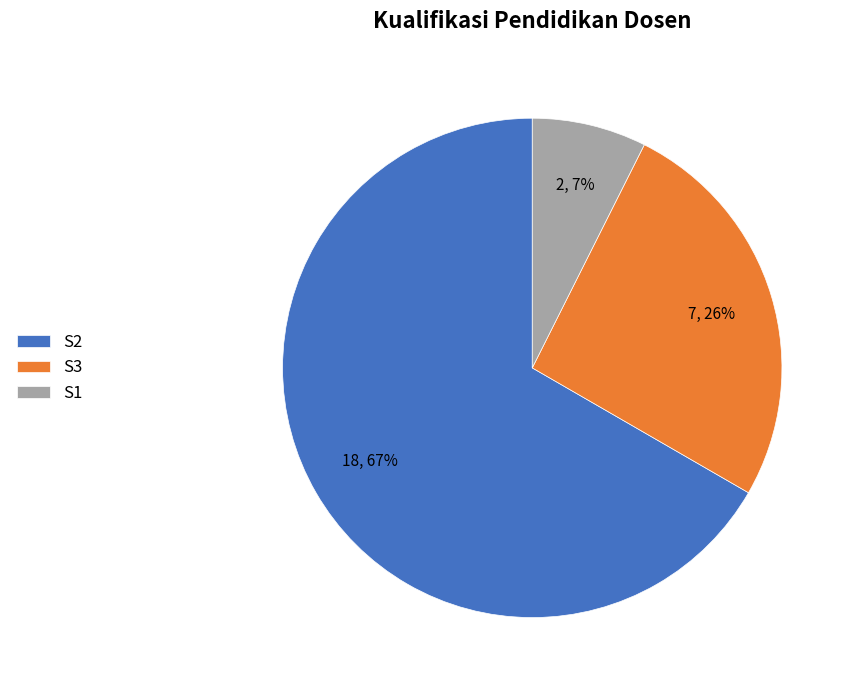

How many segments does this pie chart have?

3